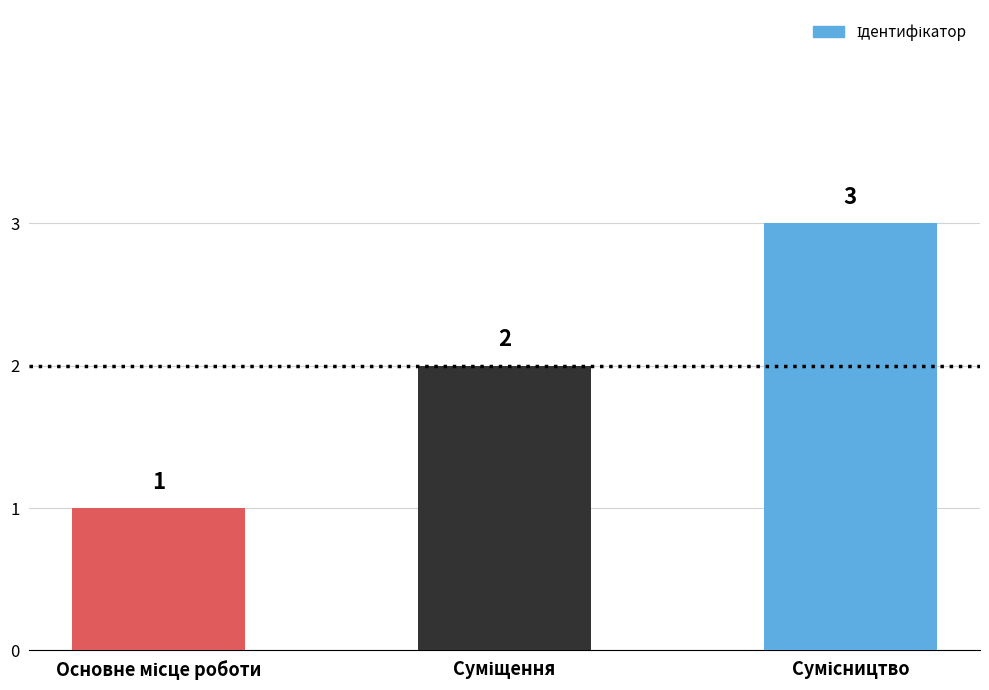

What is the sum of all values?

6